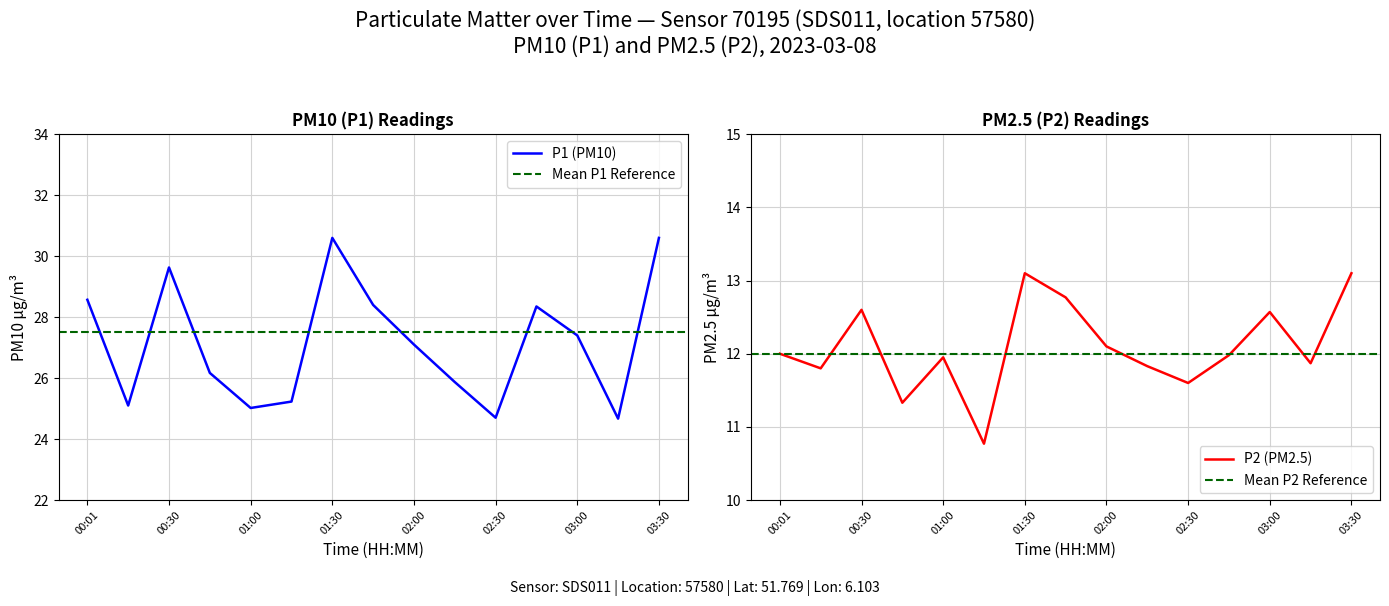

What is the difference between the P1 values at 00:01 and 01:45?

0.2